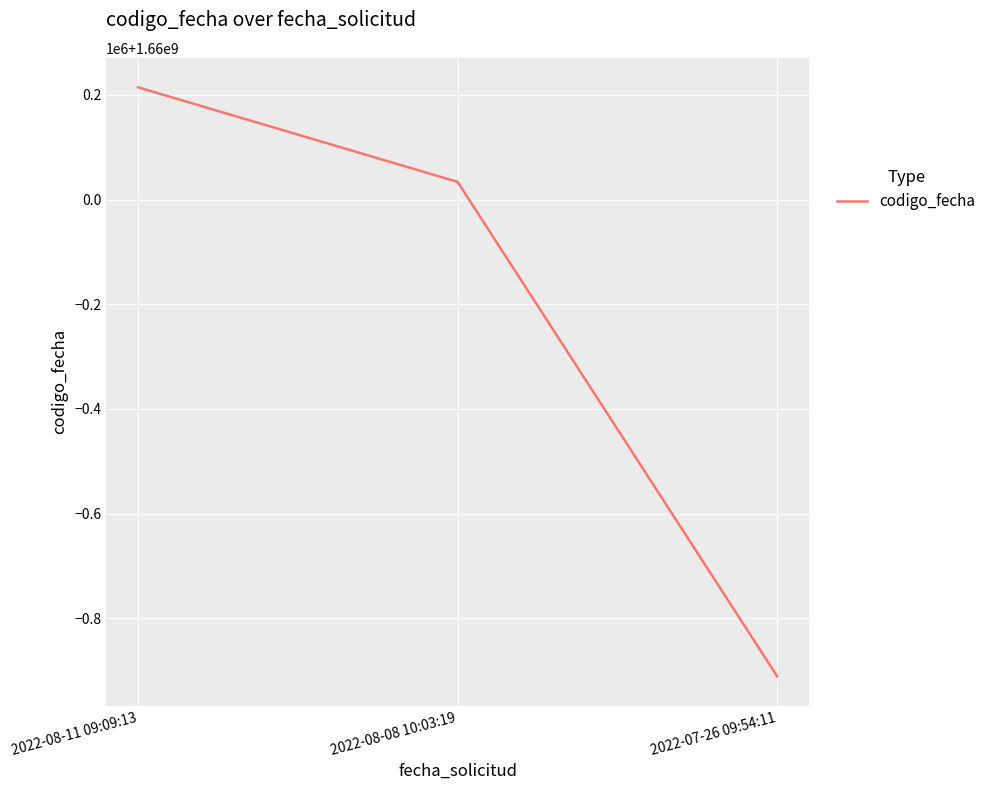

What is the value of the 2nd point from the left?

1660033821